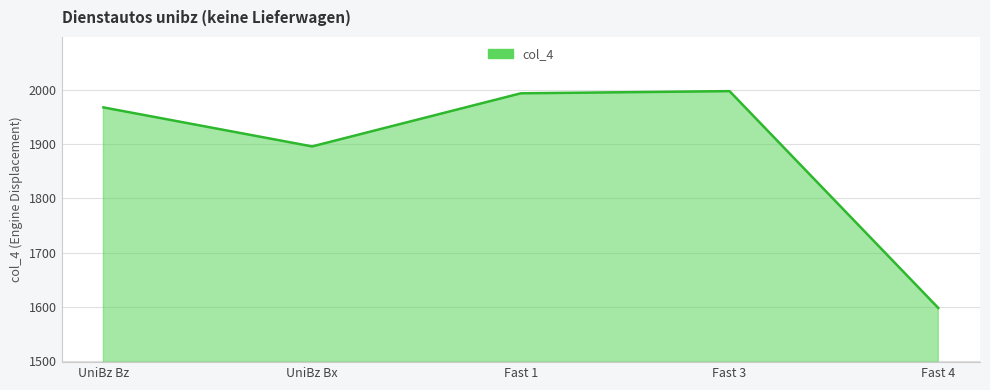

Between Fast 4 and UniBz Bz, which is larger?

UniBz Bz